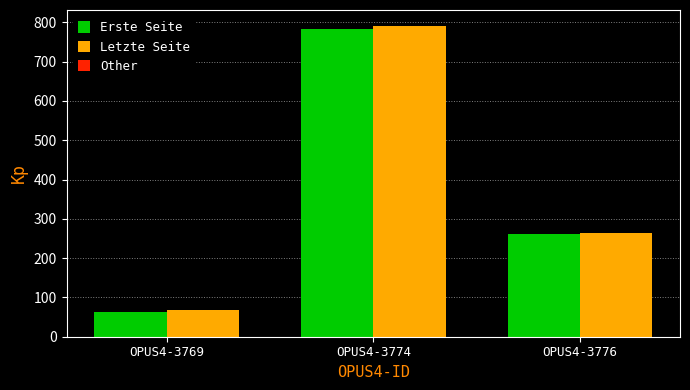

How many Erste Seite values are between 63 and 783?

3